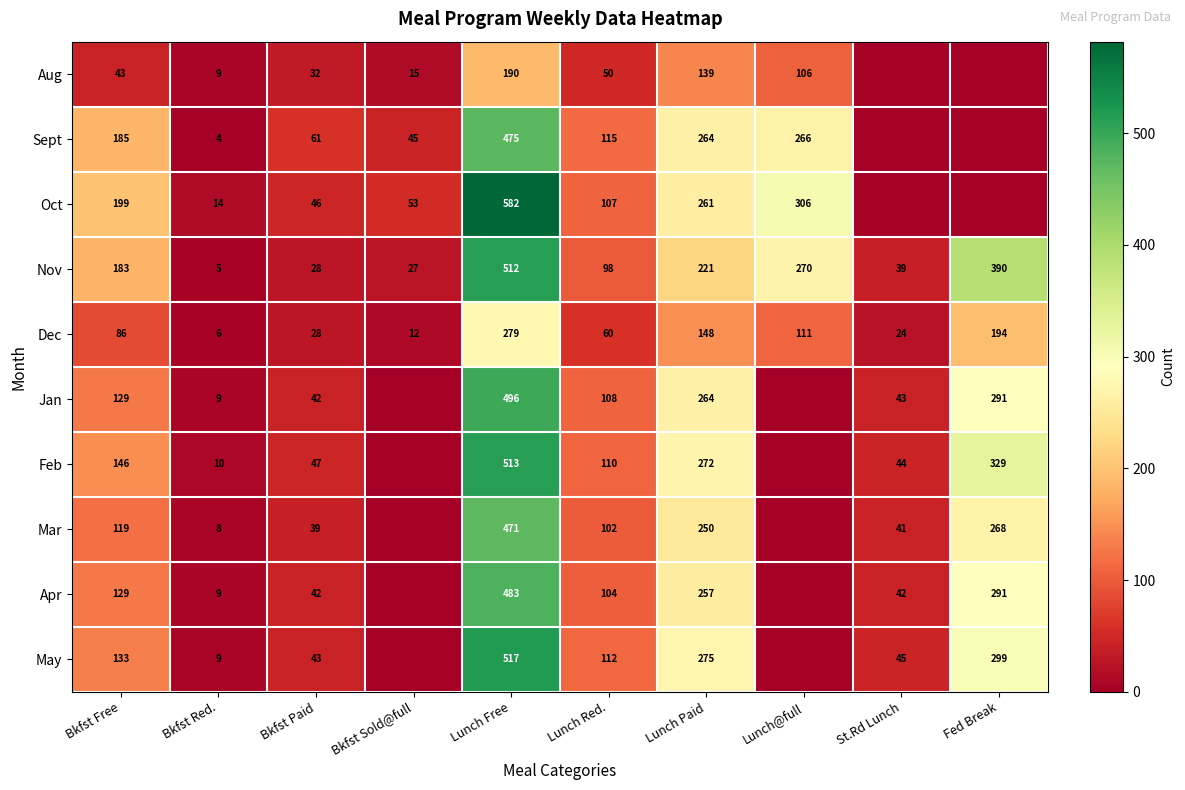

The value of Feb at Fed Break is 329. True or false?

True